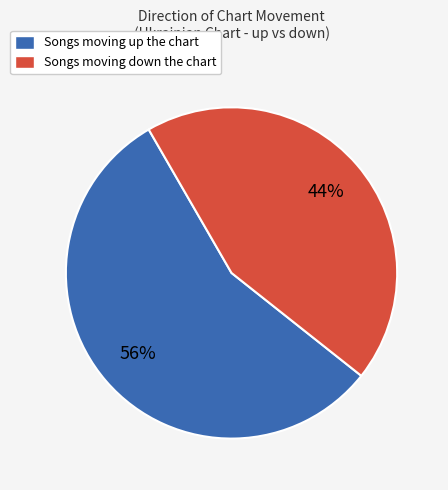

What is the largest slice in the pie chart?

Songs moving up the chart